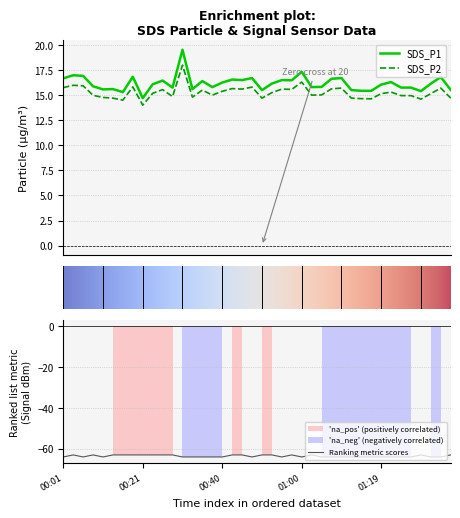

What is the maximum value for SDS_P1?

19.5